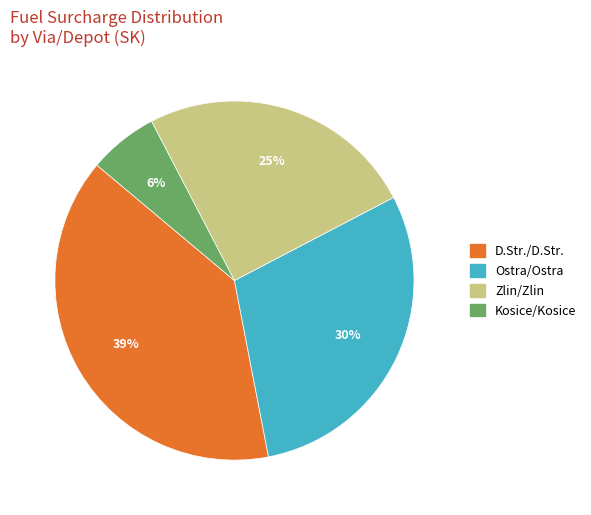

Rank the categories by value from lowest to highest.

Kosice/Kosice, Zlin/Zlin, Ostra/Ostra, D.Str./D.Str.